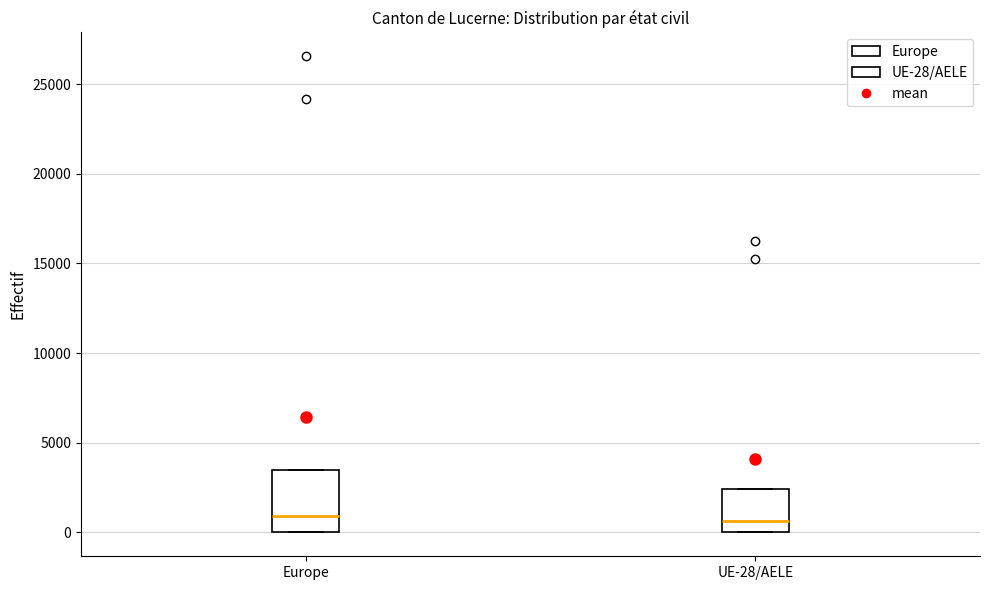

Reading left to right, read every box against the y-axis: the position of its median line, the range the box covers, and the ends of its whiskers. The values are not printed on the chart, so give them approximately, as read against the axis.

Europe: median 1000, box 0 to 3500, whiskers 0 to 3500
UE-28/AELE: median 500, box 0 to 2500, whiskers 0 to 2500